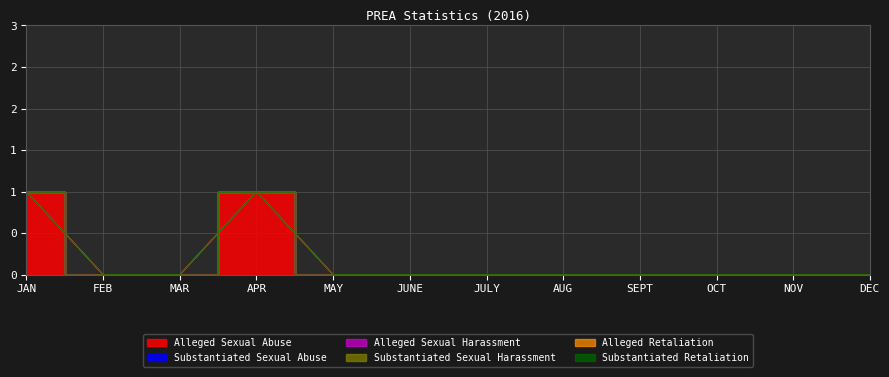

True or false: Substantiated Sexual Abuse has more than 0 interior local peaks.

False